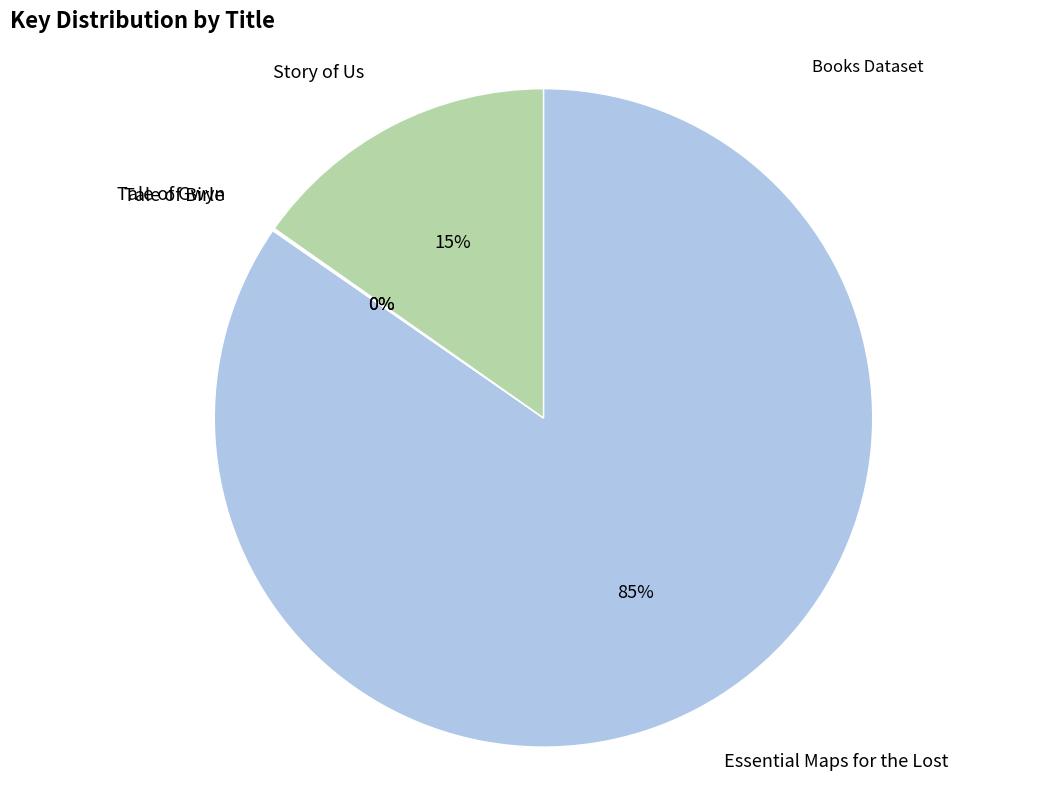

To the nearest percent, what is the average slice percentage?

25%